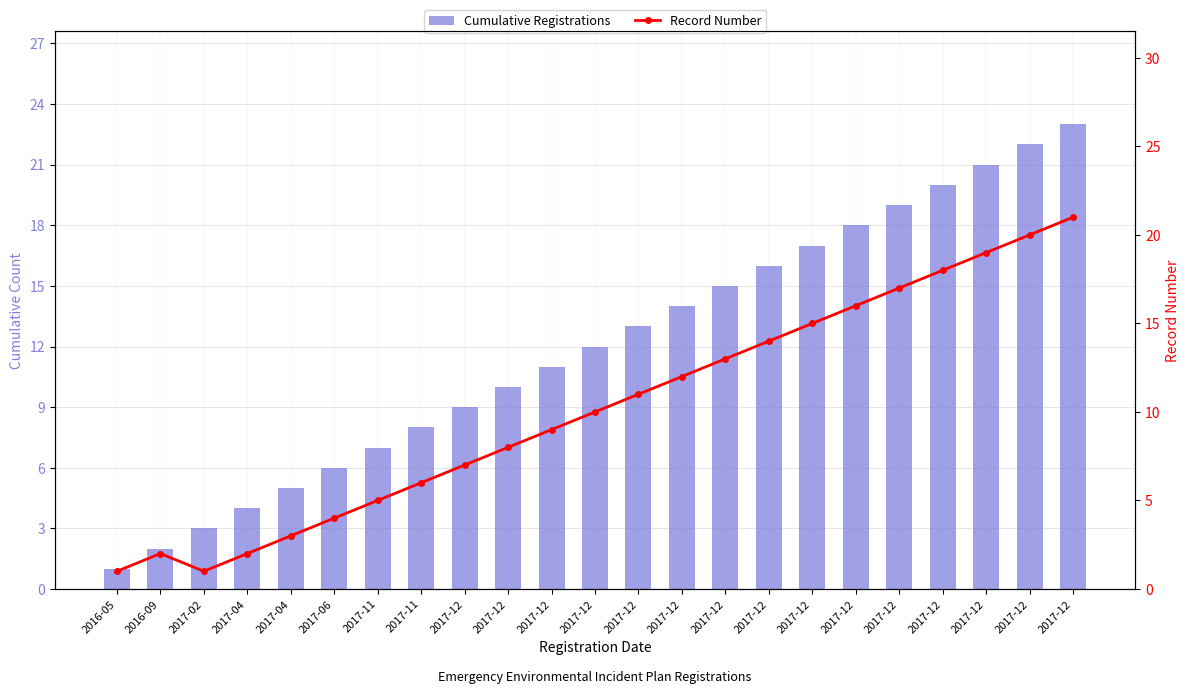

At how many categories does at least one series exceed 20?

3